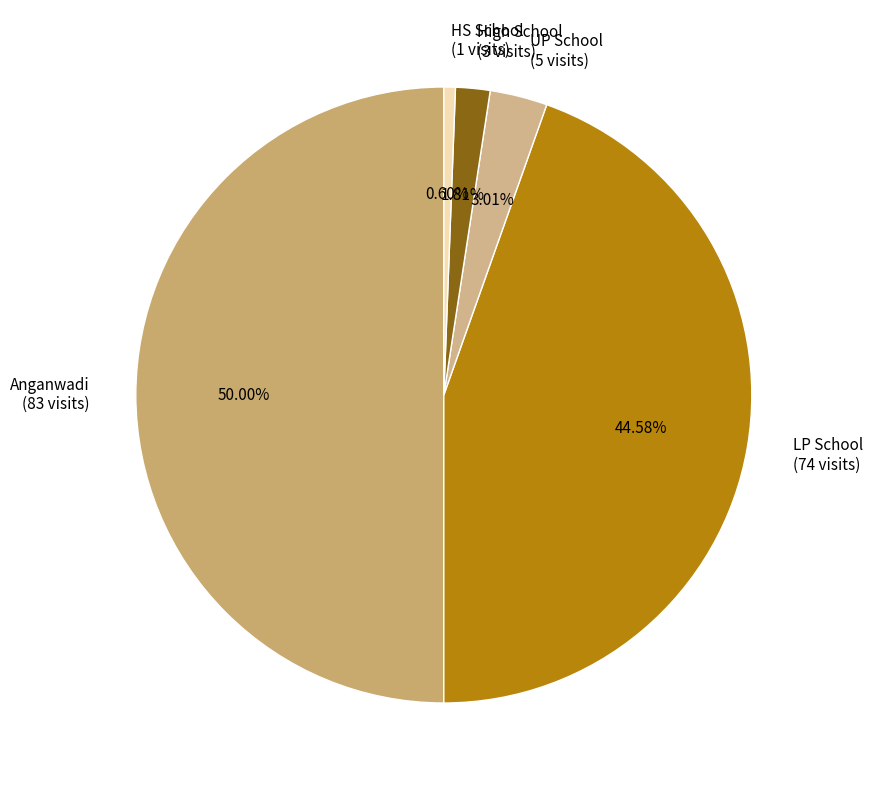

What is the ratio of the value at High School to the value at UP School?

0.6